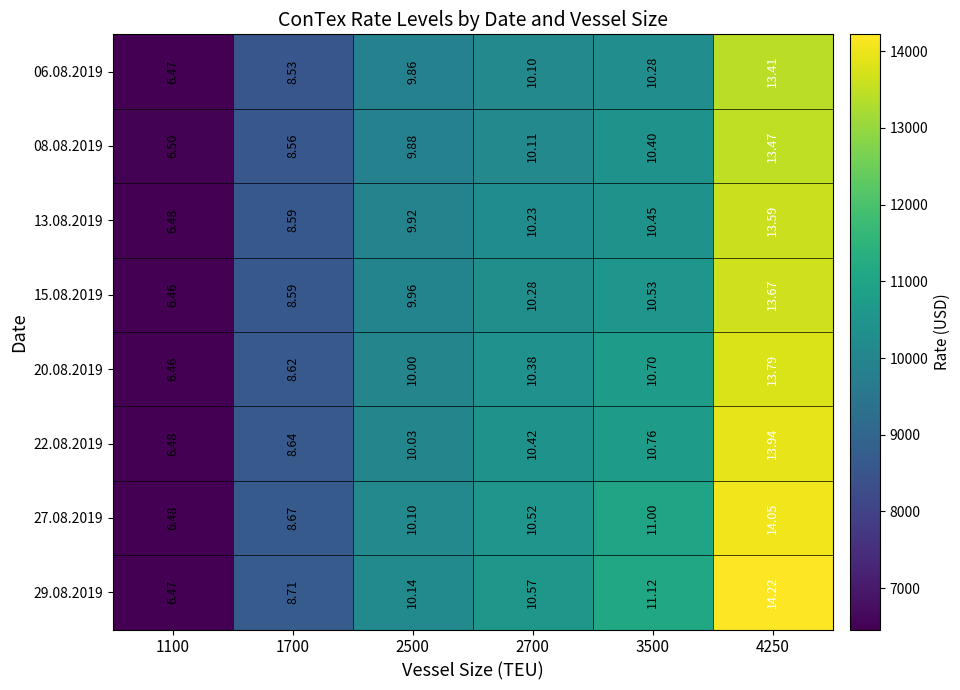

At which category is the sum across all series the highest?

4250